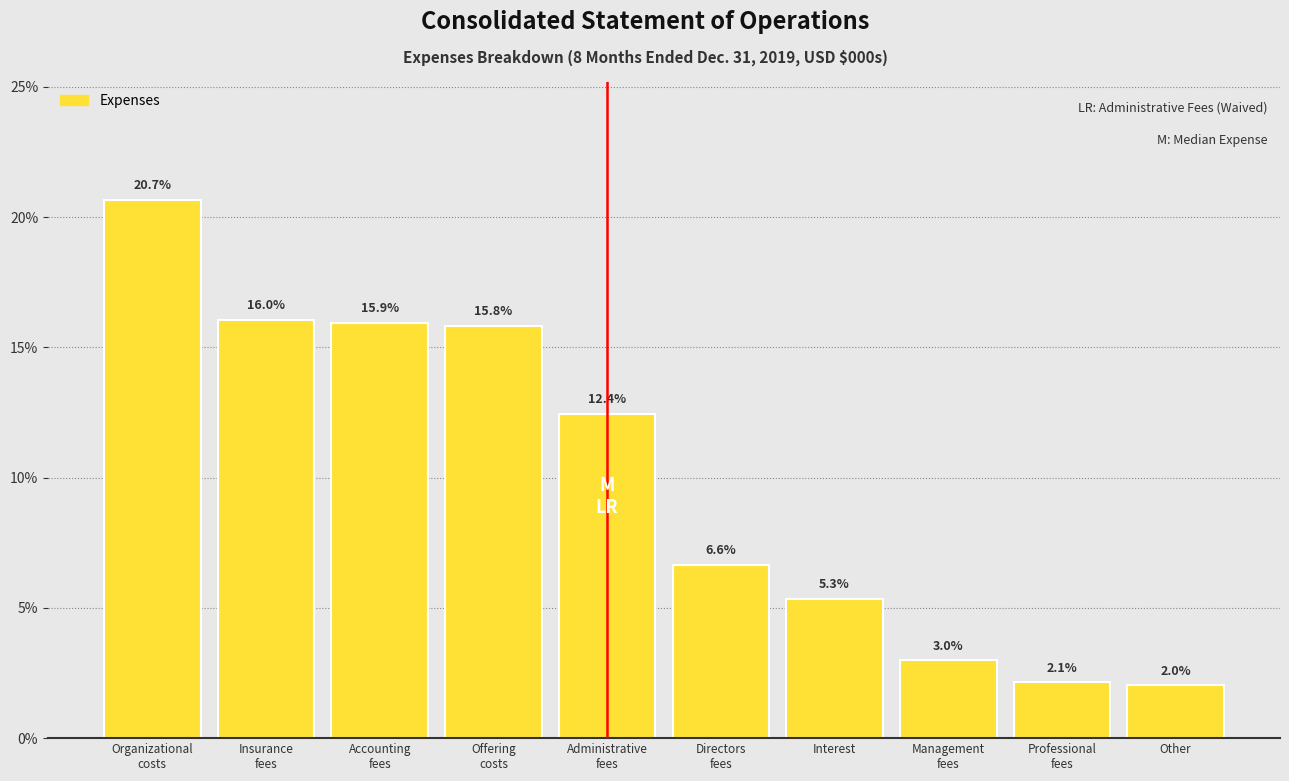

Reading left to right, list all the values displayed in this chart.

20.7	16.0	15.9	15.8	12.4	6.6	5.3	3.0	2.1	2.0